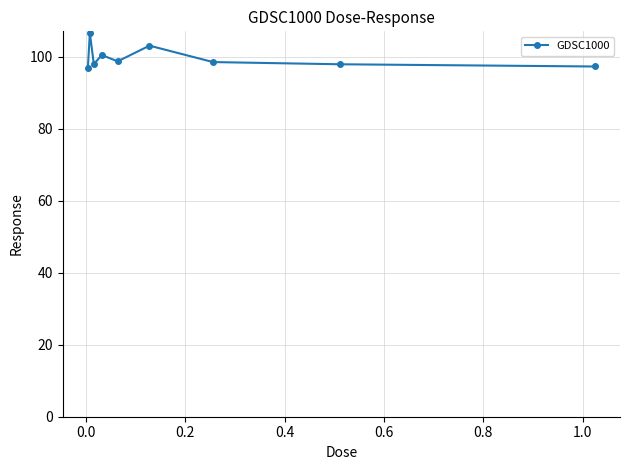

How many lines are shown in the chart?

1